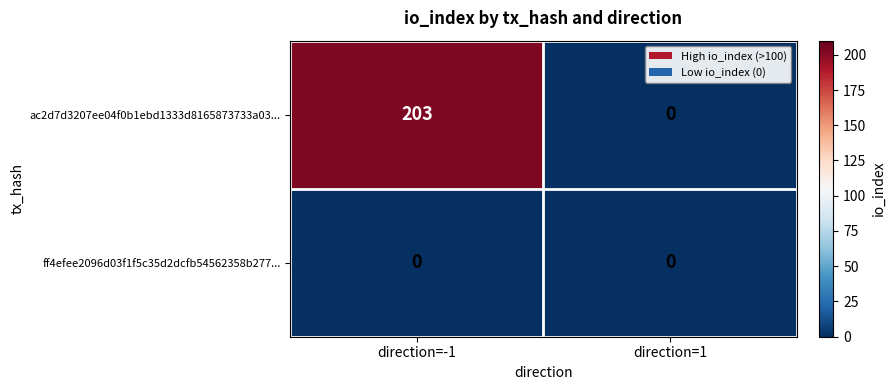

List the series in order of their peak value, highest first.

ac2d7d3207ee04f0b1ebd1333d8165873733a03..., ff4efee2096d03f1f5c35d2dcfb54562358b277...